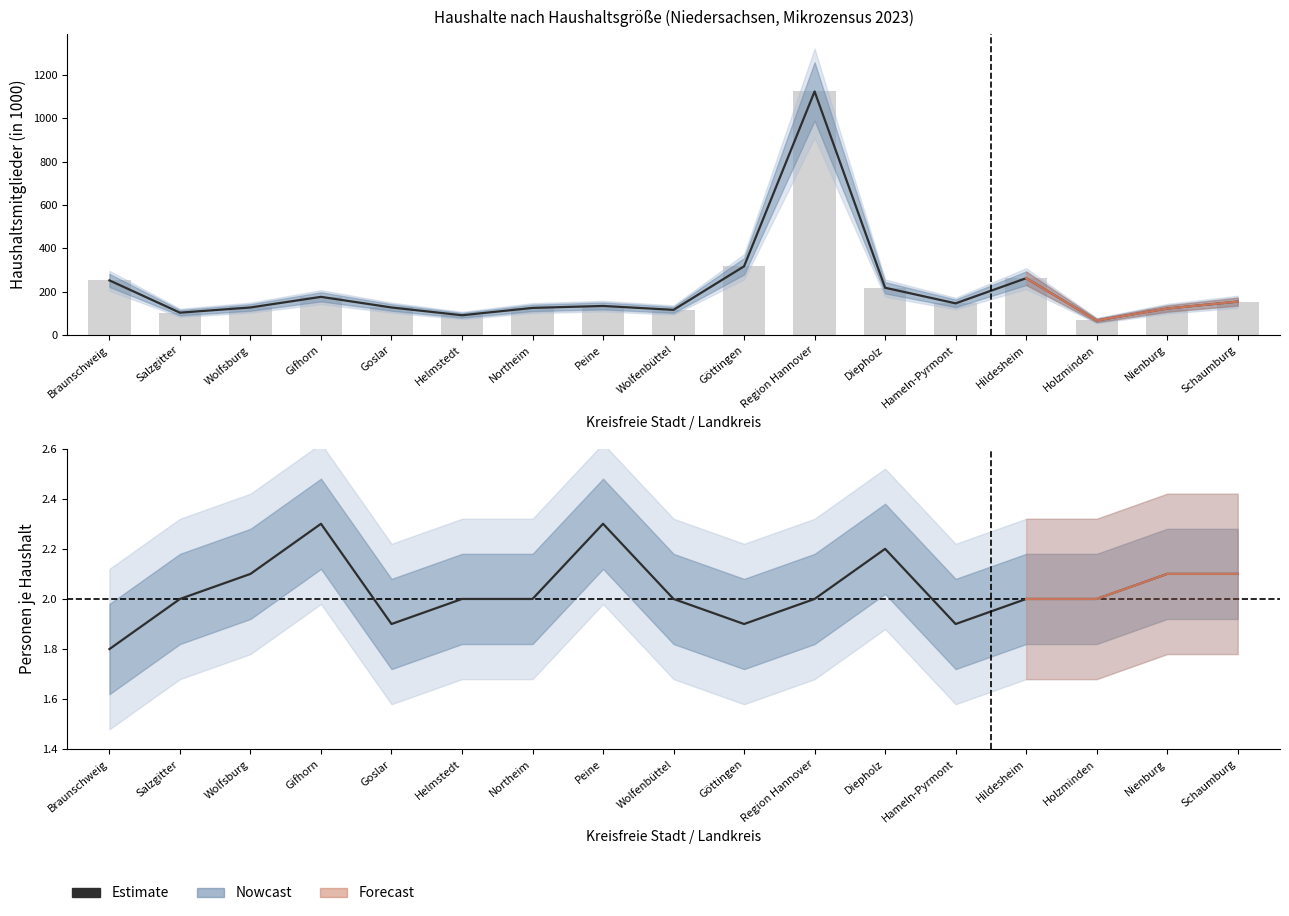

What is the average value?

2.0